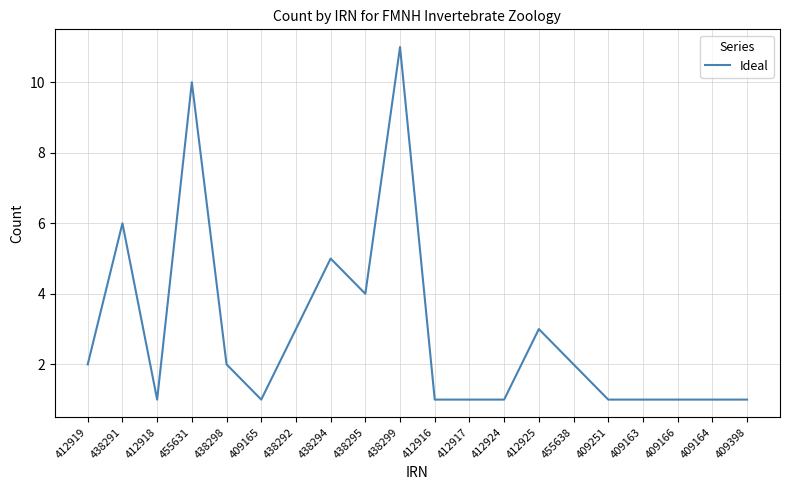

What is the greatest value displayed?

11